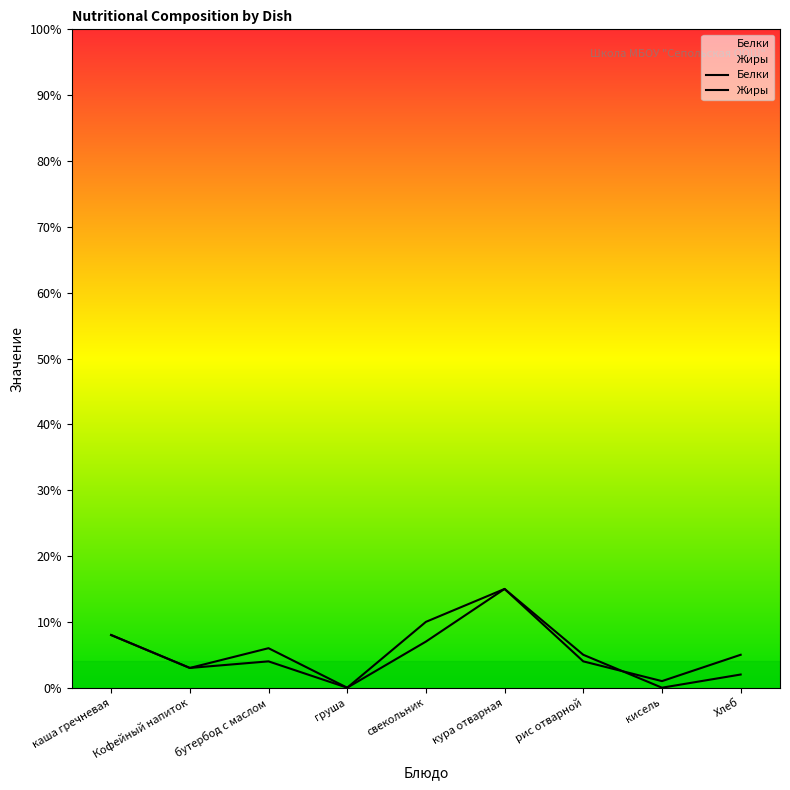

What is the label of the 8th point from the left?

кисель